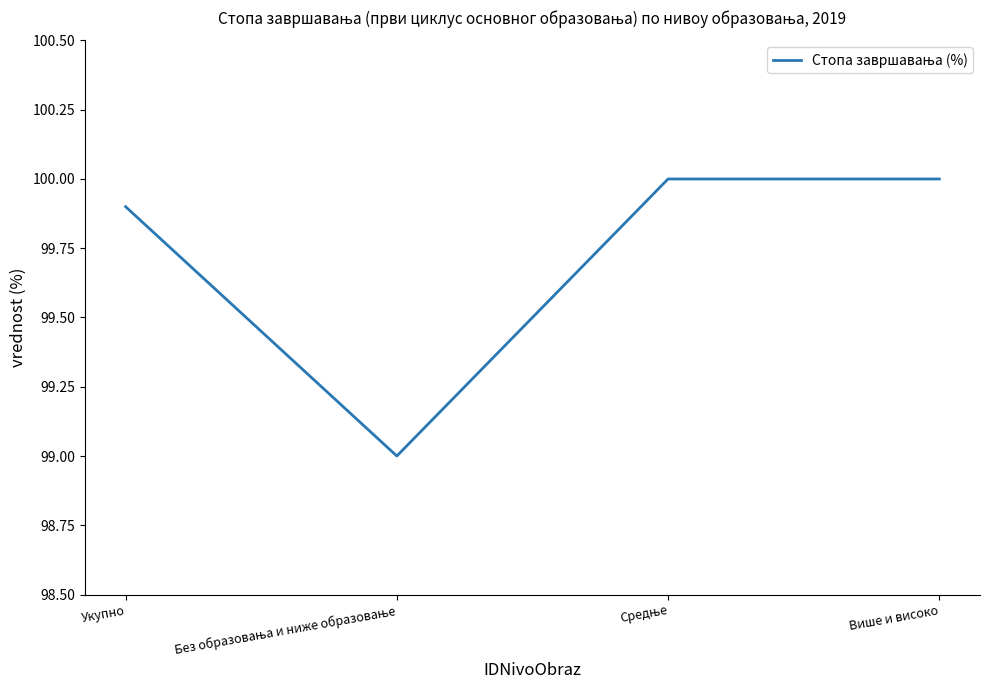

What position from the right is Више и високо?

1